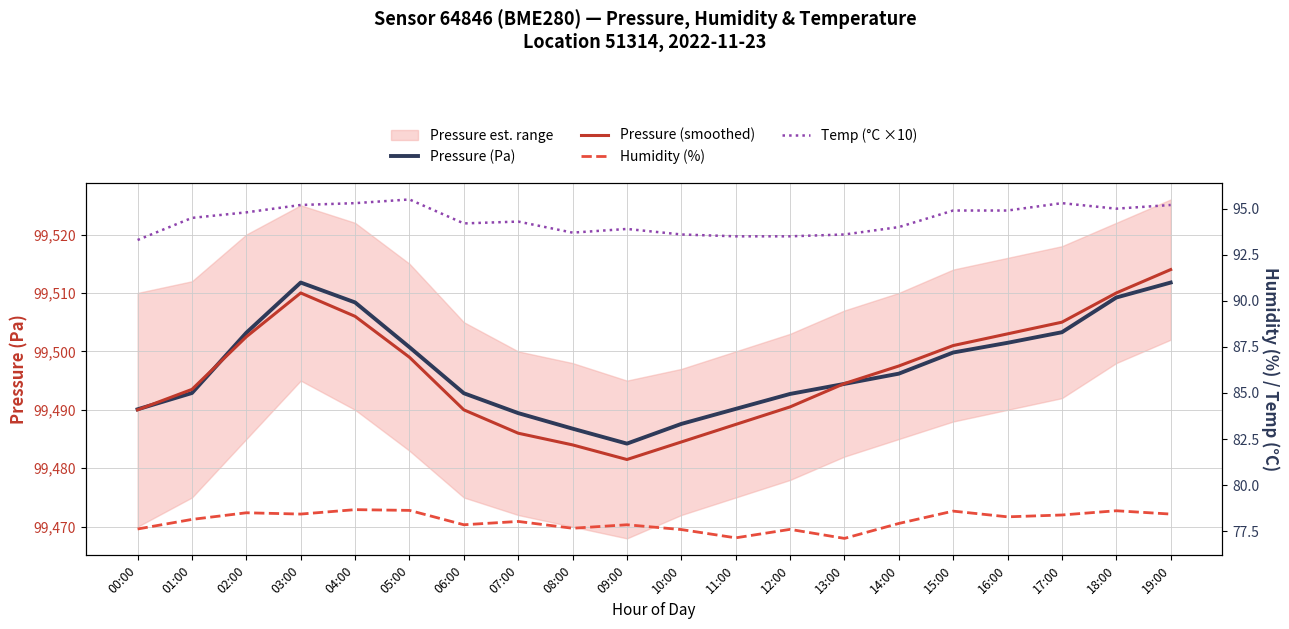

True or false: Pressure (Pa) has more than 0 points higher than both neighbors.

True